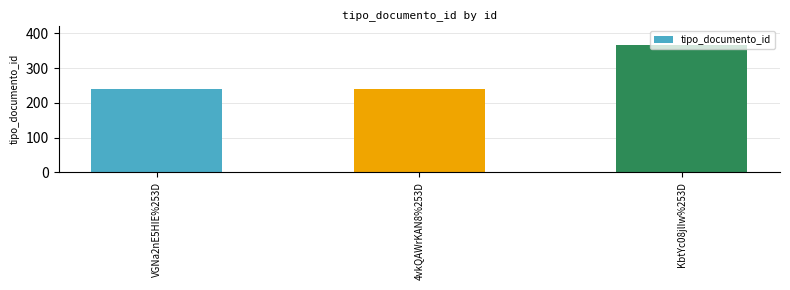

Reading left to right, transcribe all the data shown in this chart.

240	240	366